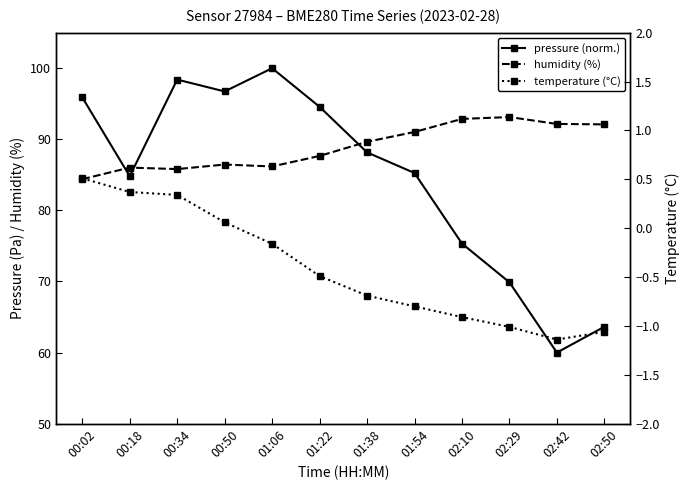

True or false: humidity (%) and temperature (°C) cross at least once.

False